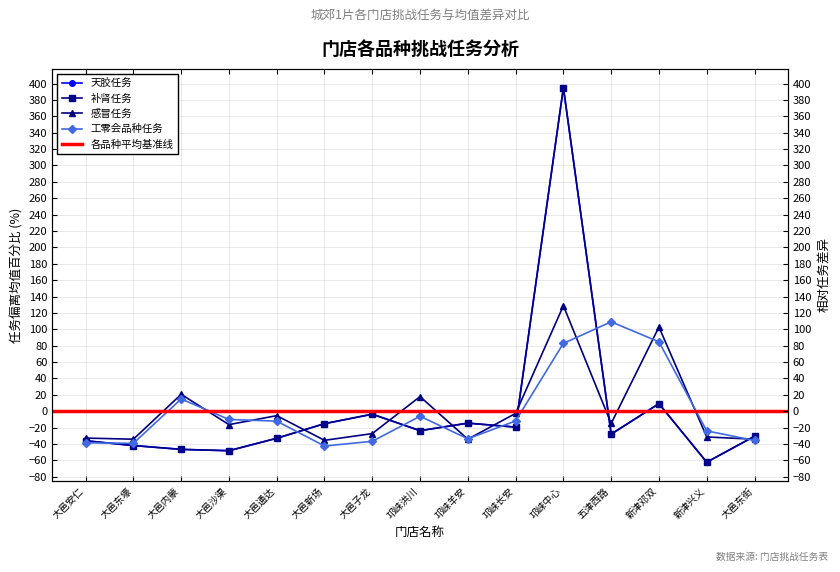

True or false: 补肾任务 has more than 1 points higher than both neighbors.

True